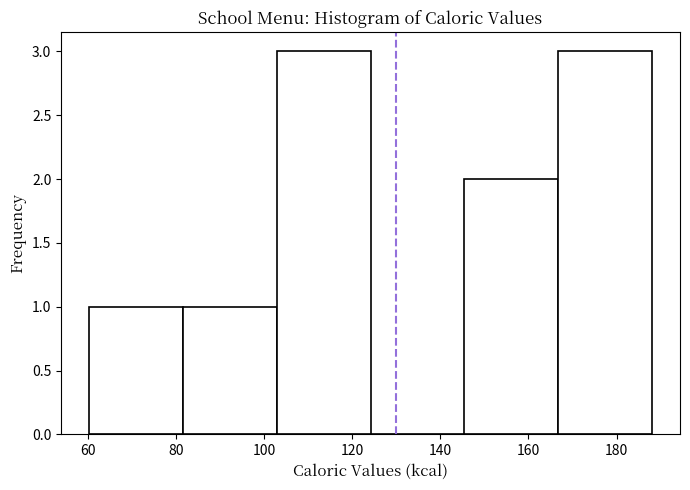

Reading left to right, transcribe this chart: for each bar, give the range it covers on the x-axis and its height. Neither the bar edges nor the heights are printed on the chart, so give them approximately, as read against the axes.

60 to 82: 1
82 to 102: 1
102 to 124: 3
124 to 146: 0
146 to 166: 2
166 to 188: 3